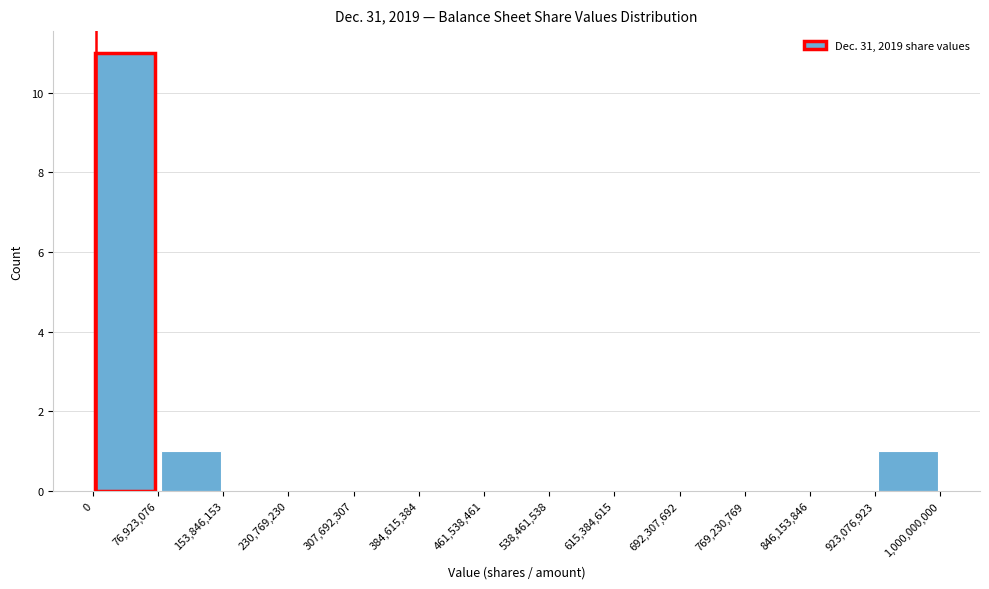

Reading left to right, transcribe this chart: for each bar, give the range it covers on the x-axis and its height. The values are not printed on the chart, so give them approximately, as read against the axis.

0 to 76,923,076: 11
76,923,076 to 153,846,153: 1
153,846,153 to 230,769,230: 0
230,769,230 to 307,692,307: 0
307,692,307 to 384,615,384: 0
384,615,384 to 461,538,461: 0
461,538,461 to 538,461,538: 0
538,461,538 to 615,384,615: 0
615,384,615 to 692,307,692: 0
692,307,692 to 769,230,769: 0
769,230,769 to 846,153,846: 0
846,153,846 to 923,076,923: 0
923,076,923 to 1,000,000,000: 1